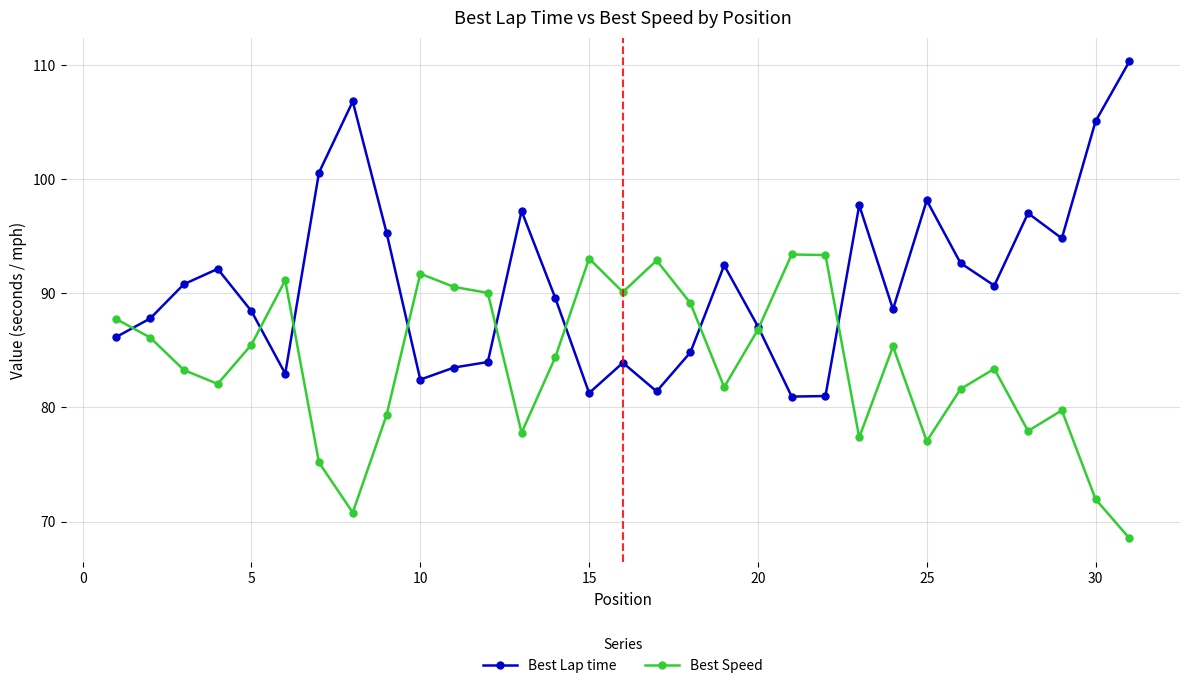

Rank the series by their average value, from lowest to highest.

Best Speed, Best Lap time